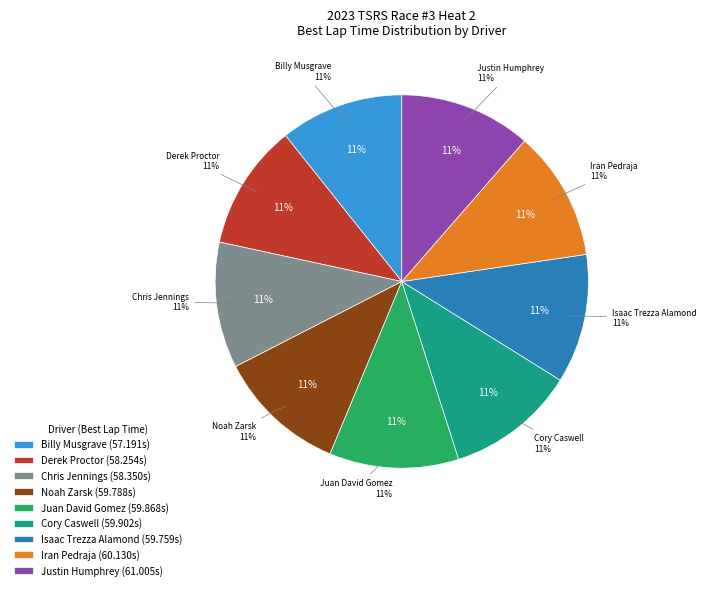

What is the largest slice in the pie chart?

Billy Musgrave